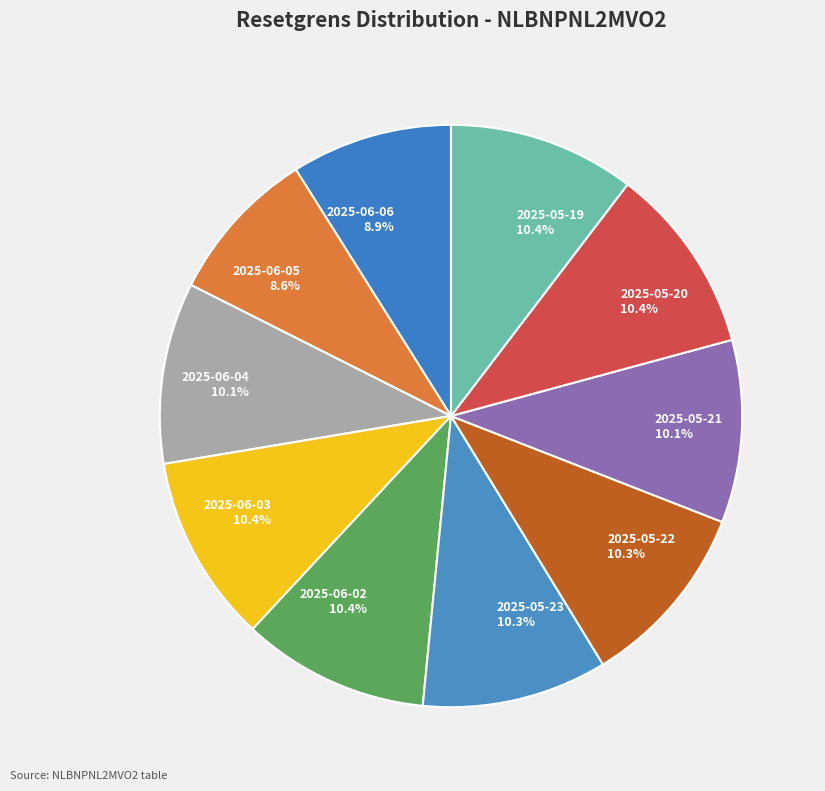

Is it true that 2025-06-02 is 10% of the pie?

True